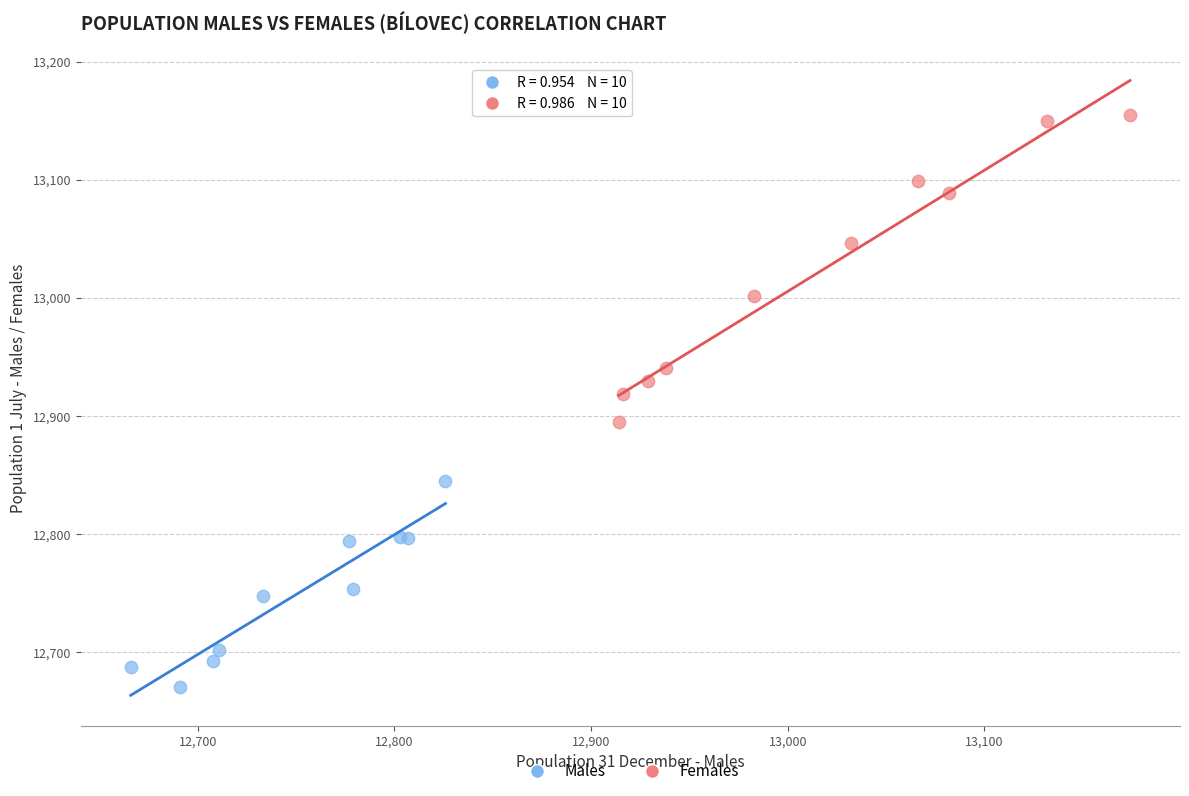

Which series has the widest spread of Y values?

Females